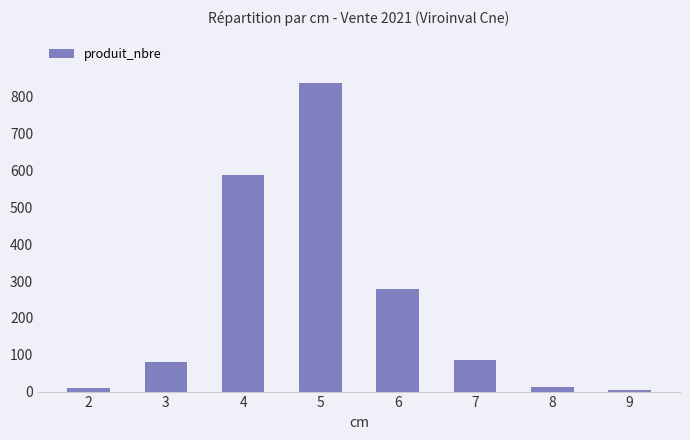

Is it true that the value at 7 is 87?

True